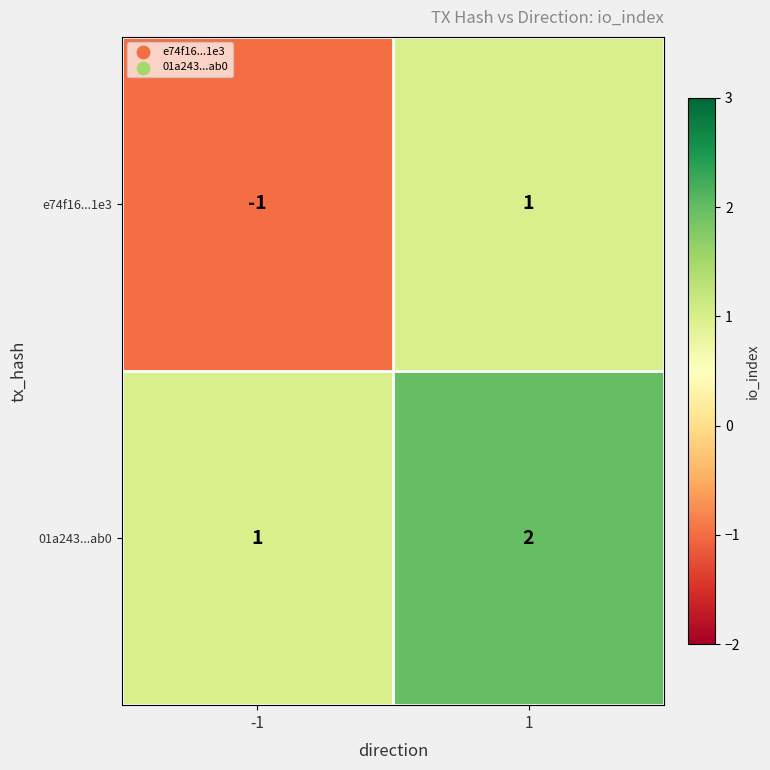

Which series has the largest total across all categories?

01a243...ab0